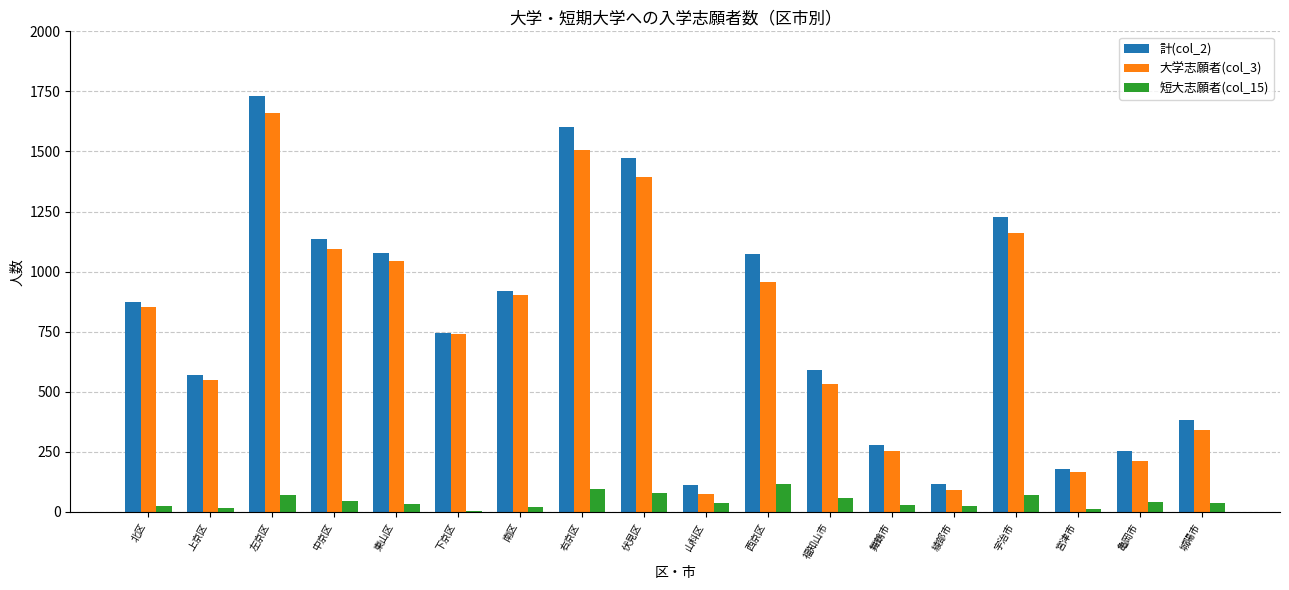

What is the approximate value of 計(col_2) at 舞鶴市?

280